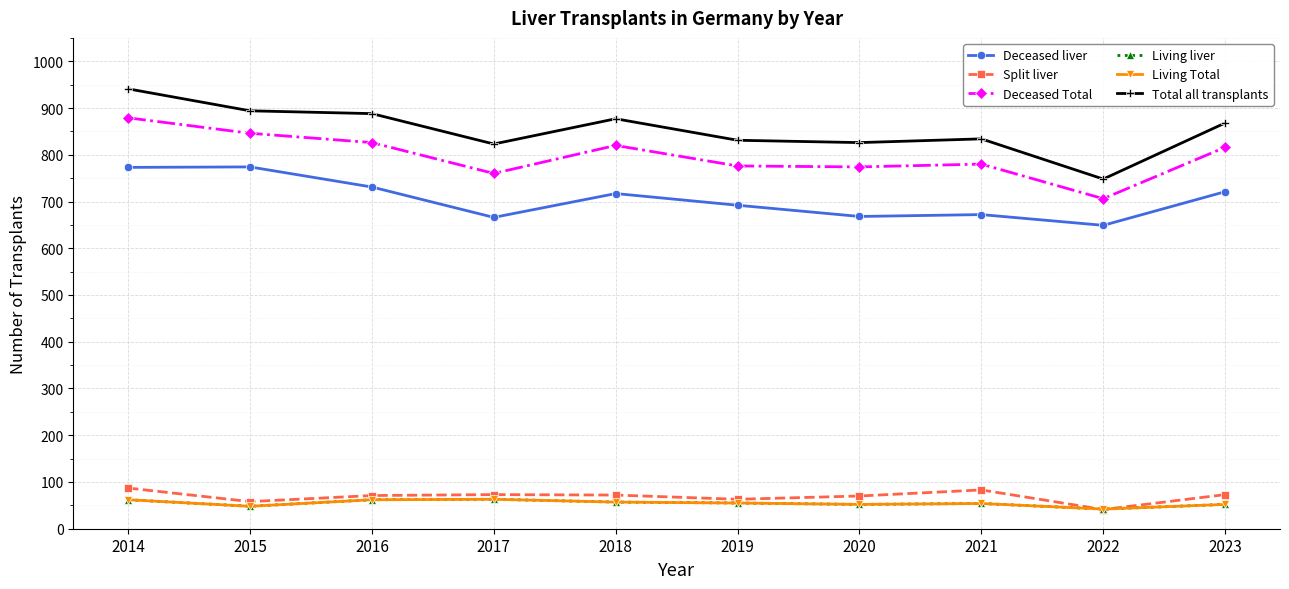

At which category does Living Total reach its first local peak?

2017